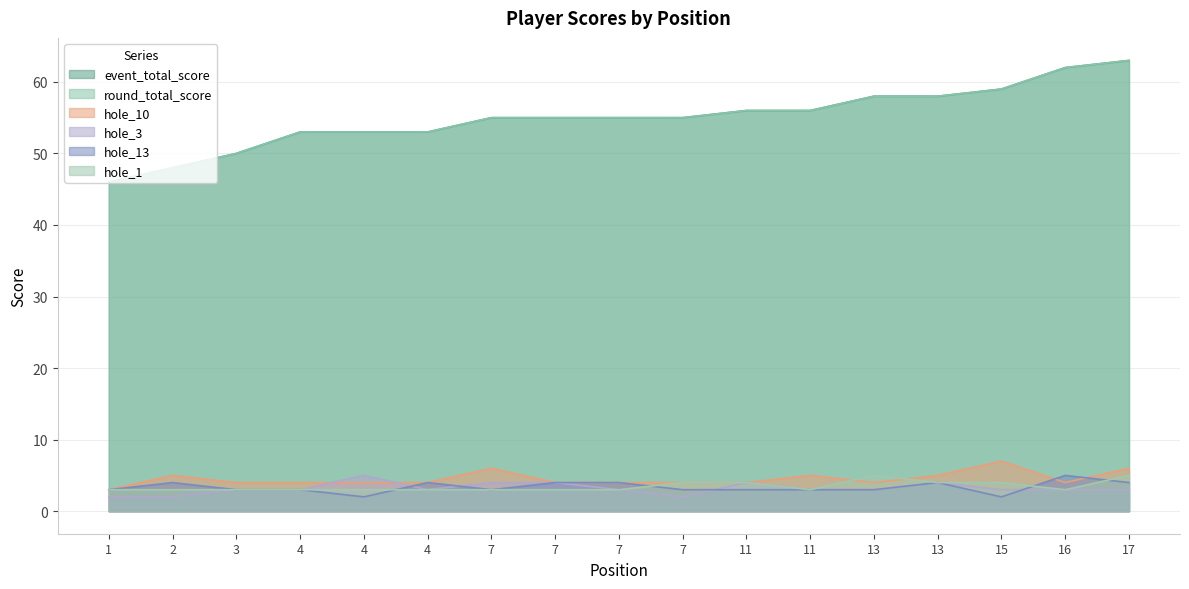

Which series changed the most between 7 and 7?

hole_10